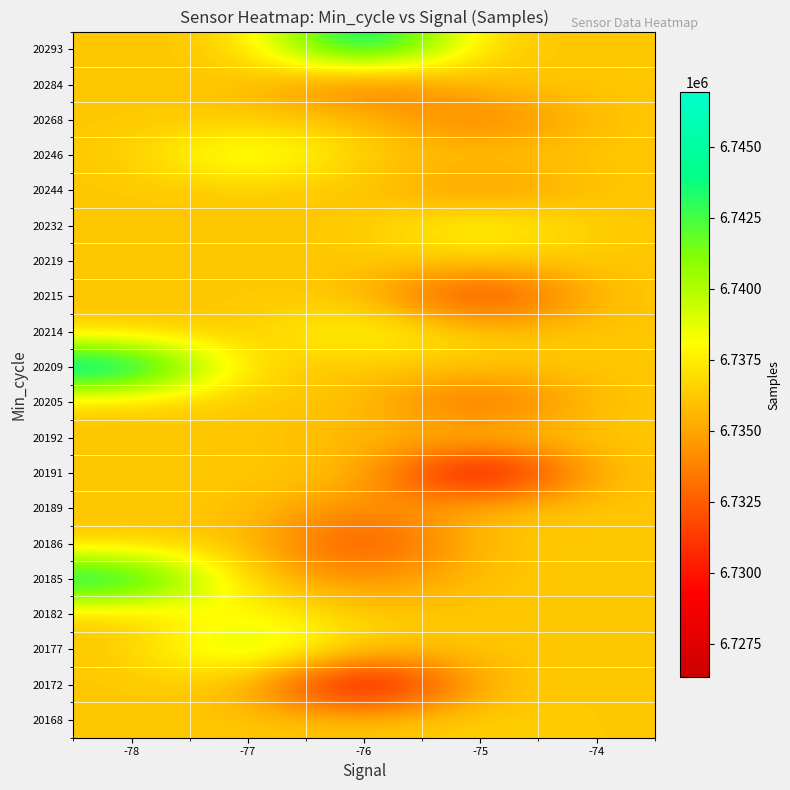

What is the total value across all series at -74?

134723399.1